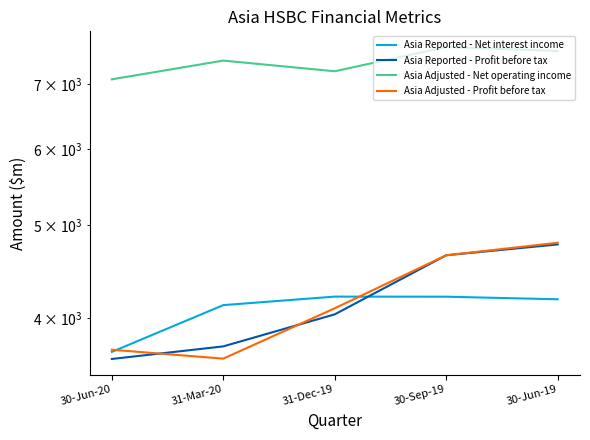

How many lines are shown in the chart?

4